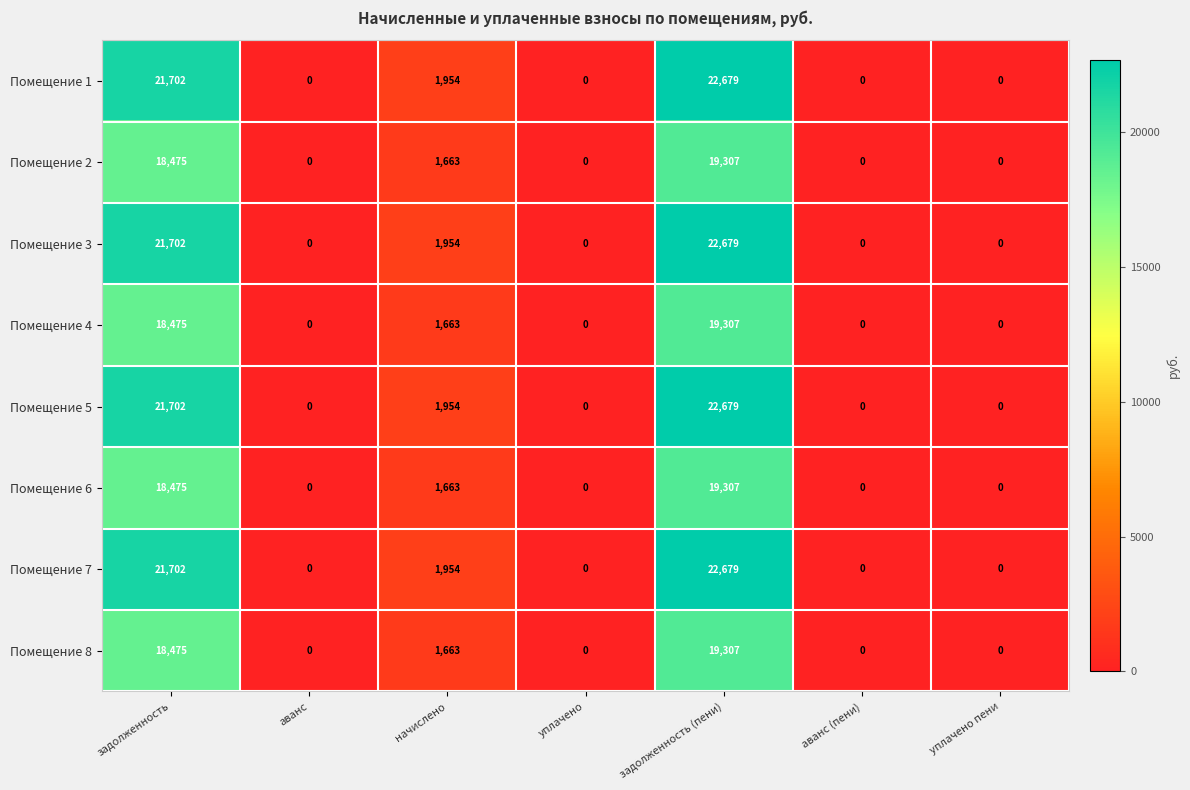

True or false: Помещение 6 has a value of 18475 at задолженность.

True